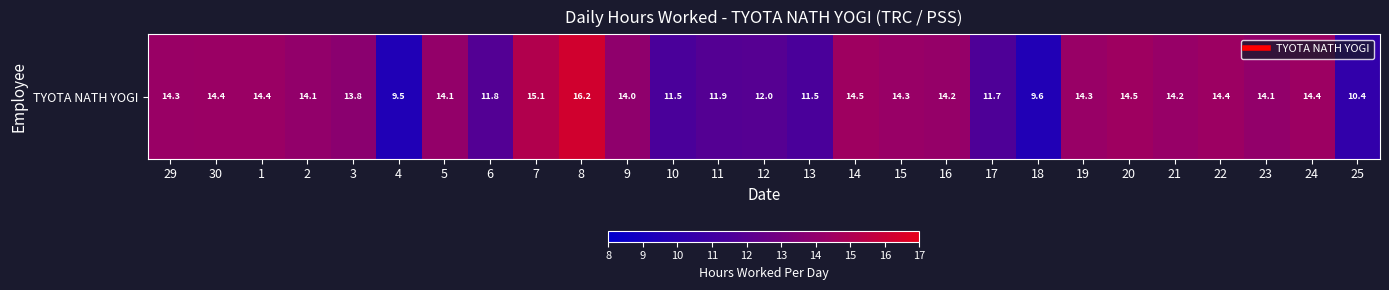

Read the value at 23.

14.1